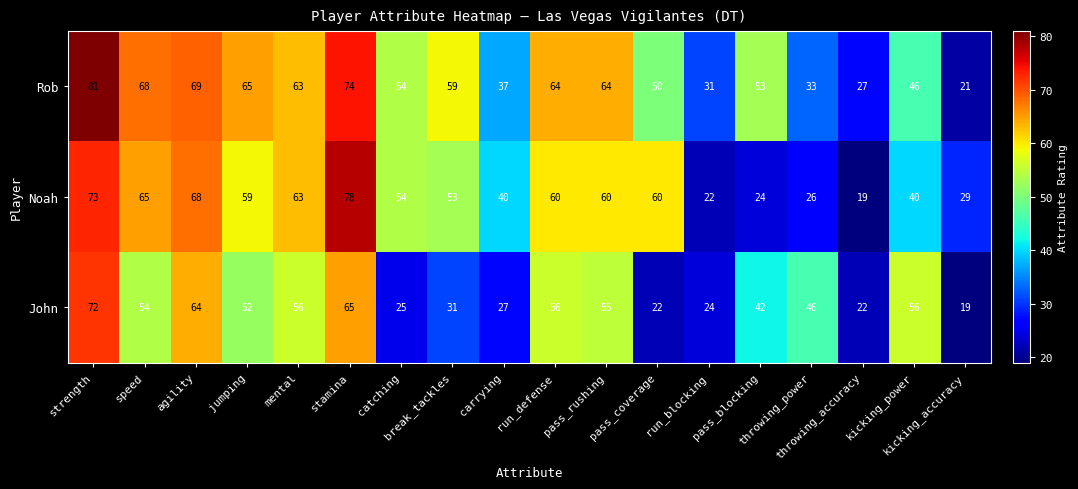

Rank the series by their average value, from lowest to highest.

John, Noah, Rob